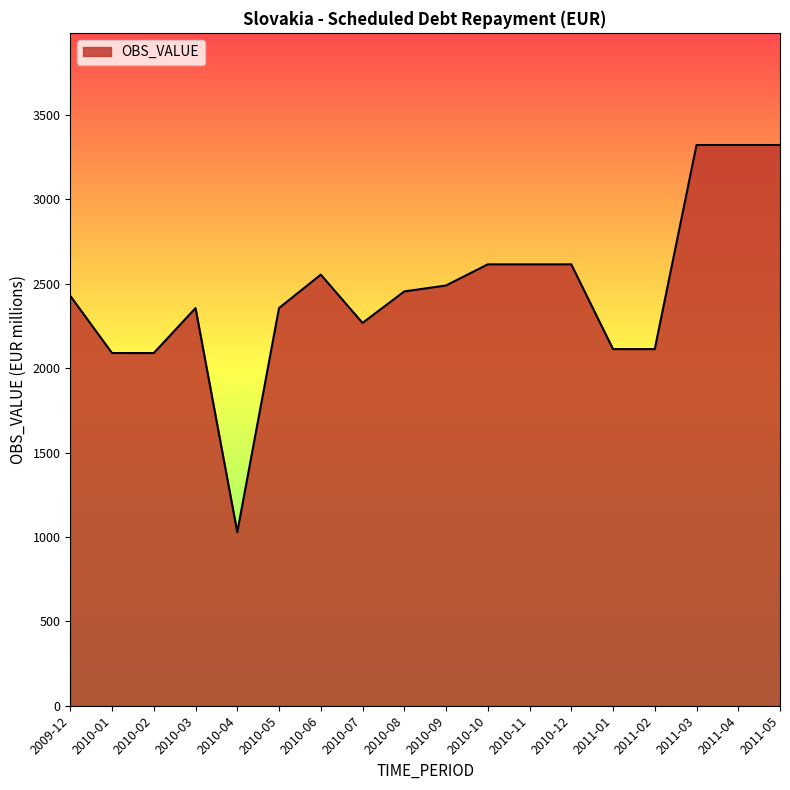

Reading right to left, list all the values displayed in this chart.

2011-05=3322.5	2011-04=3322.5	2011-03=3322.5	2011-02=2113.1	2011-01=2113.1	2010-12=2615.2	2010-11=2615.2	2010-10=2615.2	2010-09=2490.0	2010-08=2454.7	2010-07=2268.2	2010-06=2554.3	2010-05=2356.2	2010-04=1028.4	2010-03=2356.2	2010-02=2089.7	2010-01=2089.7	2009-12=2428.6